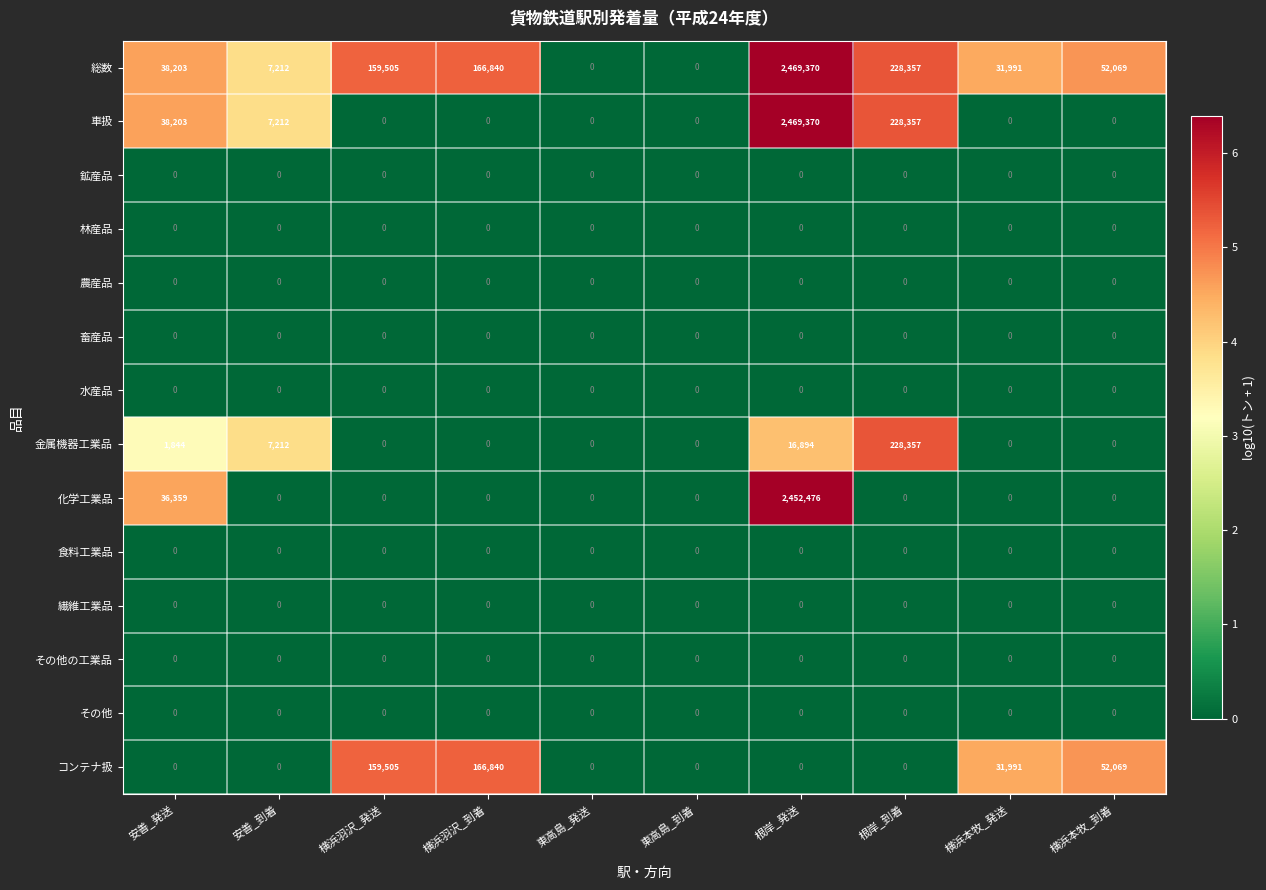

Is the value of 食料工業品 at 安善_到着 greater than the value of 金属機器工業品 at 根岸_発送?

No